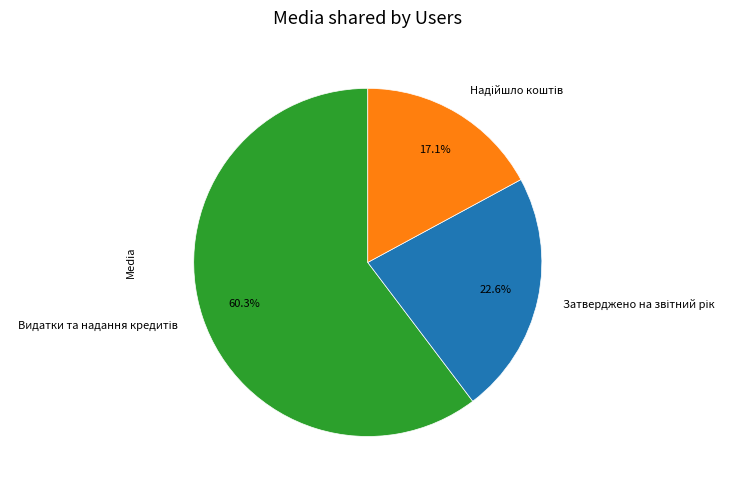

Is there any slice that represents more than half of the pie?

Yes